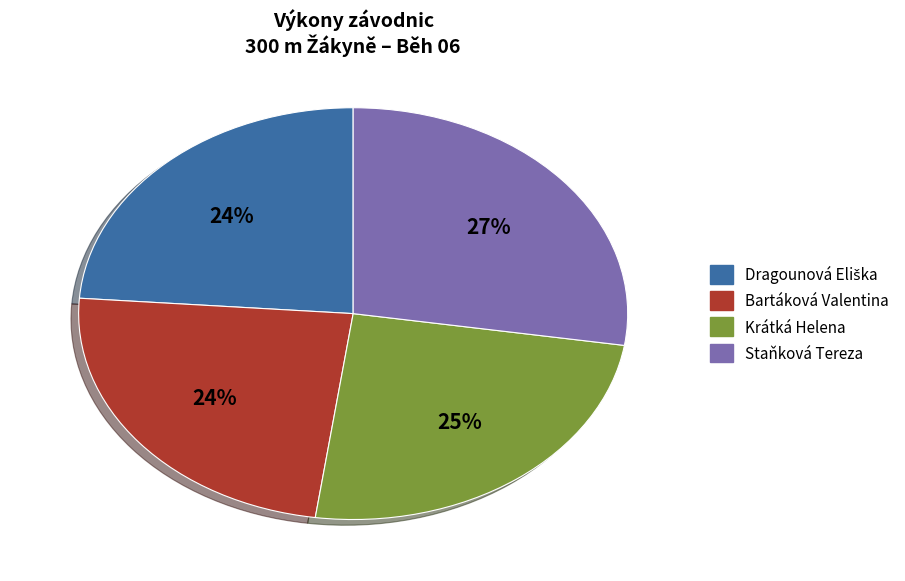

Do Krátká Helena and Staňková Tereza together represent more than half of the pie?

Yes